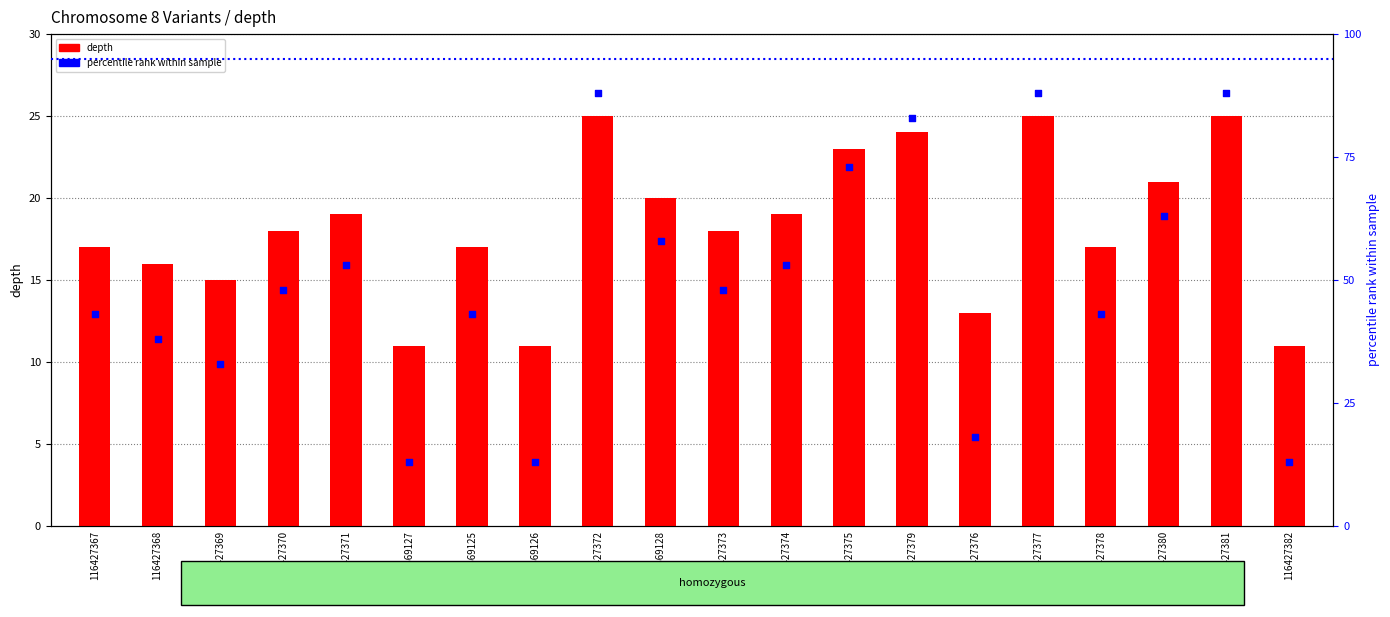

Is the value of depth at 116427370 greater than the value of percentile rank within sample at 116427367?

No